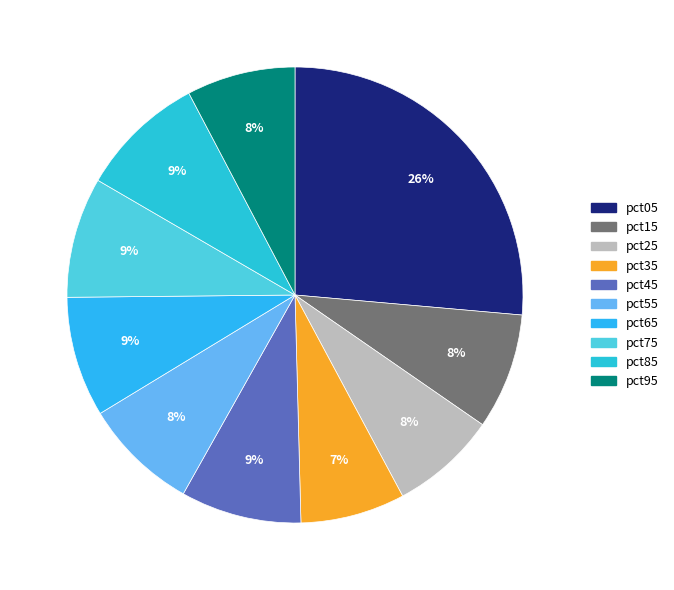

Between pct45 and pct85, which is larger?

pct85